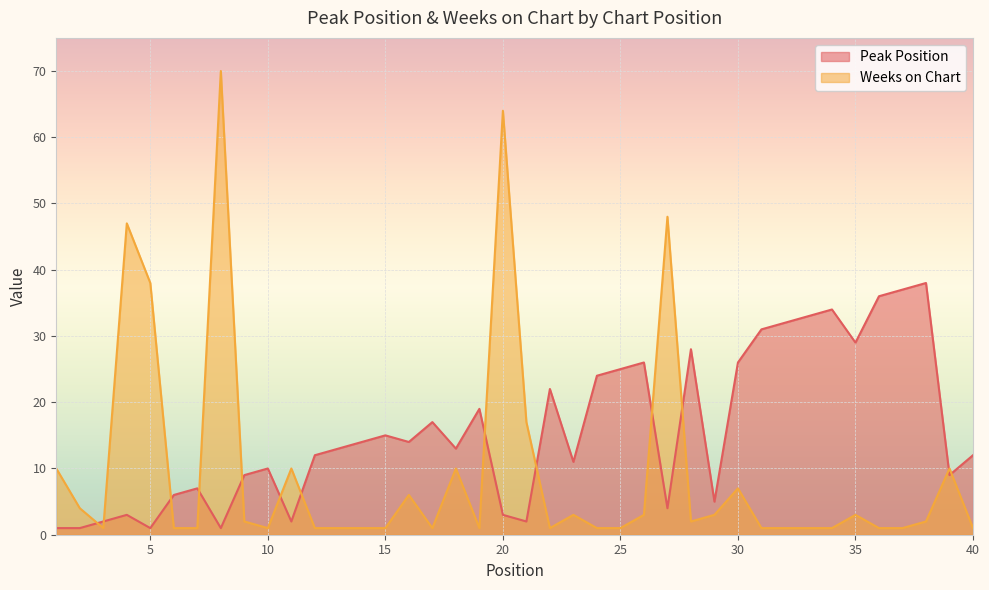

Rank the series by their average value, from lowest to highest.

Weeks on Chart, Peak Position